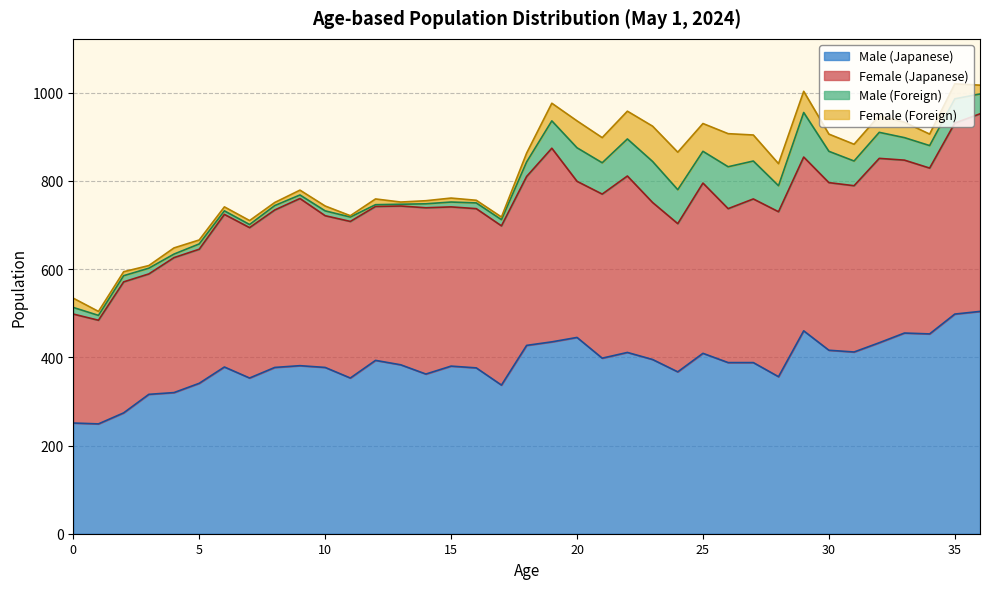

What is the difference between the maximum and minimum values in the Female (Japanese) series?

213